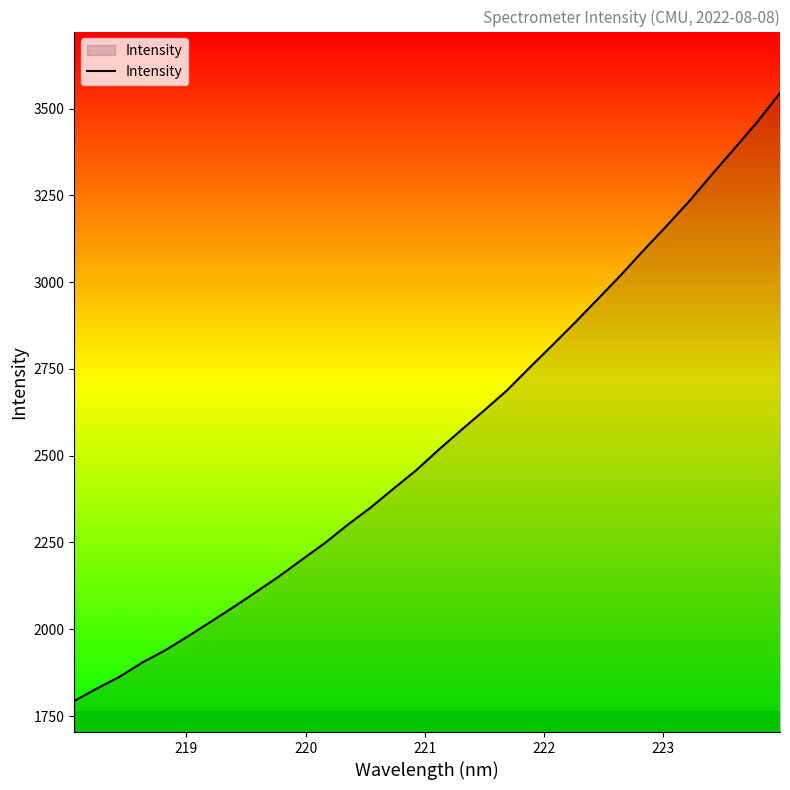

What is the difference between the maximum and minimum values?

1751.4